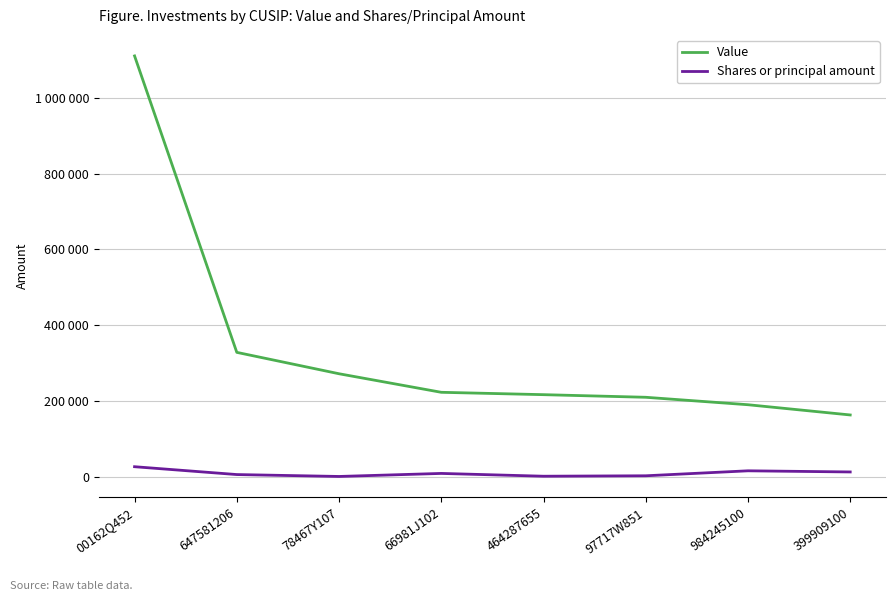

Is the value of Value at 399909100 greater than the value of Shares or principal amount at 78467Y107?

Yes